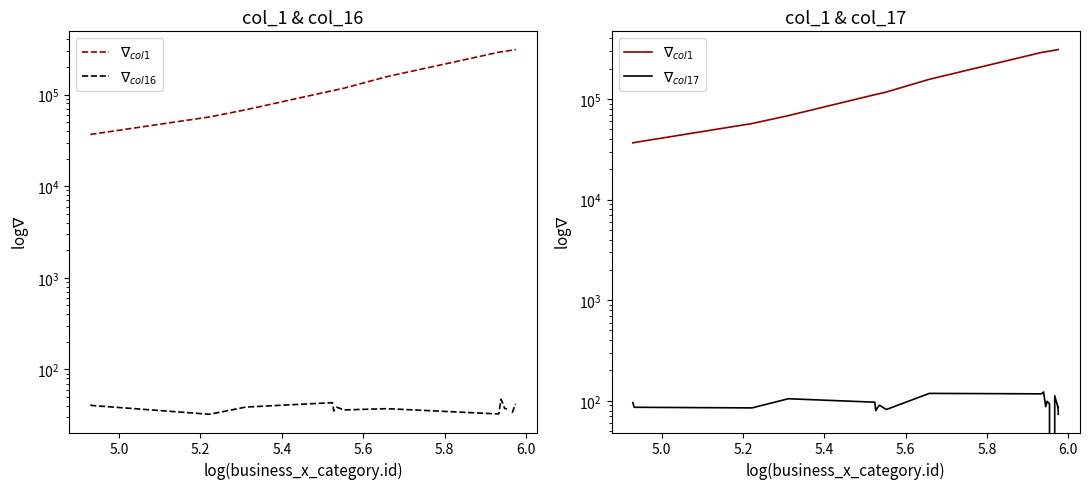

Is the value of $\nabla_{col1}$ at 4.8 greater than the value of $\nabla_{col17}$ at 14?

Yes